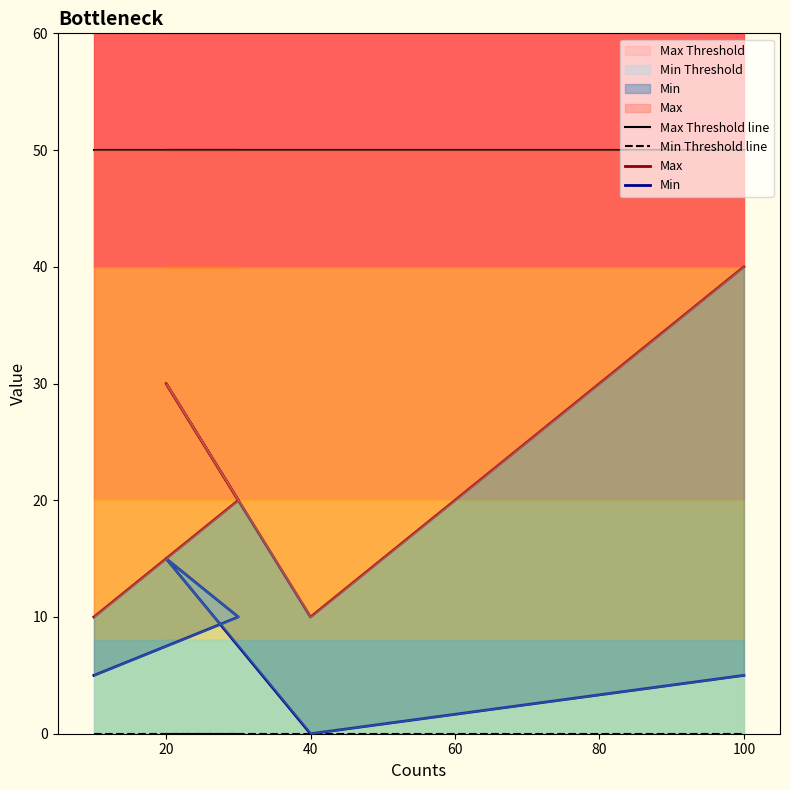

Count the Max values in the range 10 to 30.

4